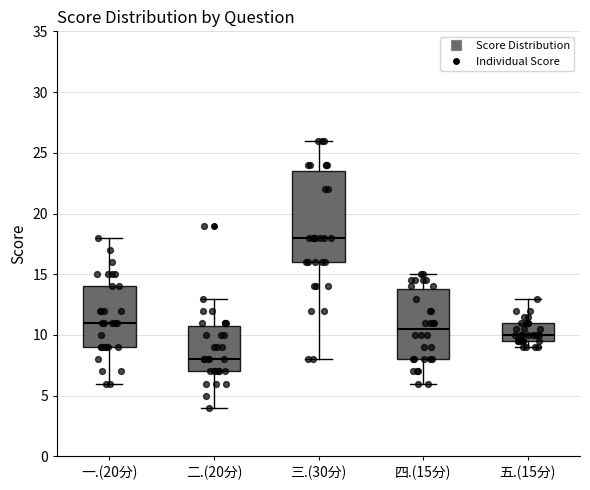

Which box has the highest median line?

三.(30分)